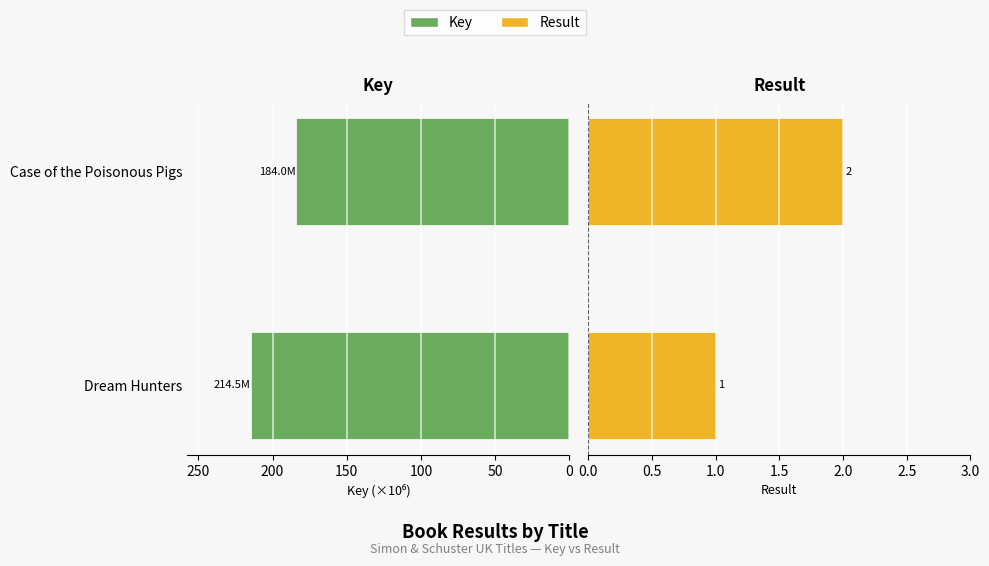

How many bars are there in total?

4